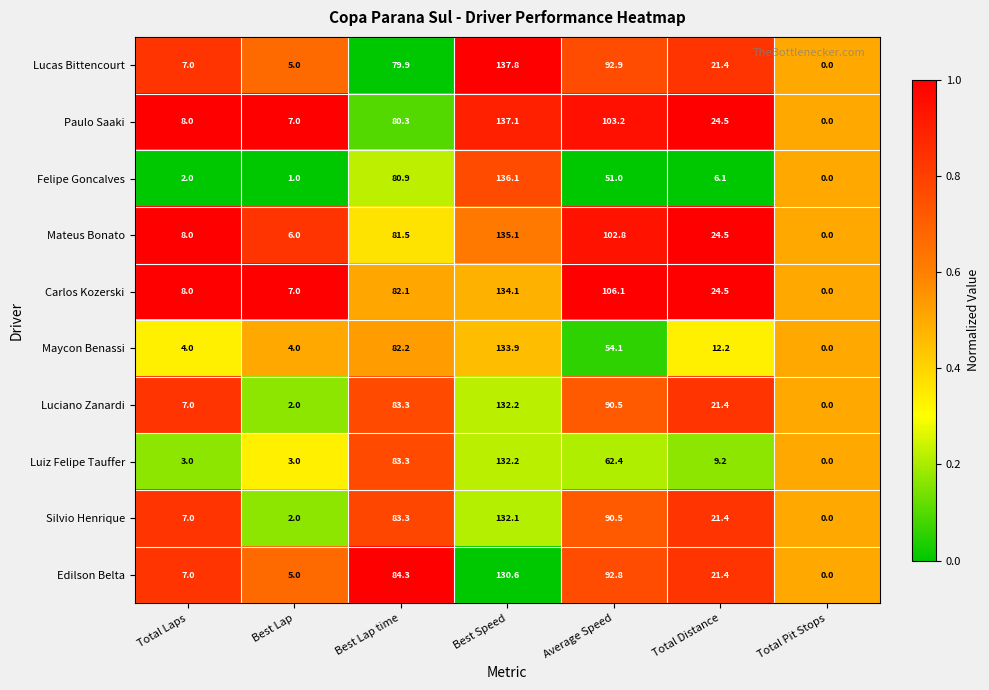

Which label corresponds to the smallest value in the chart?

Total Pit Stops